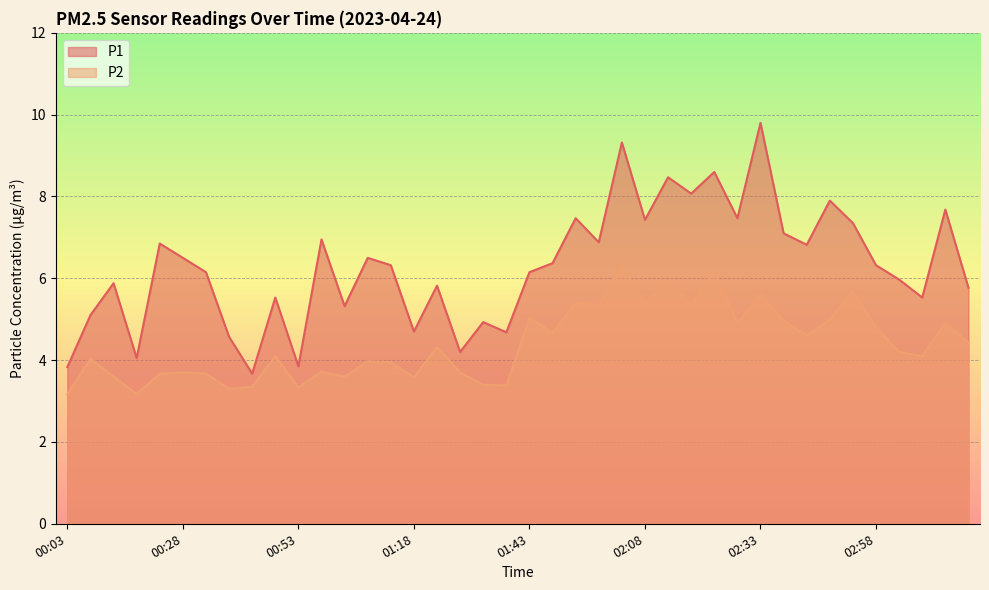

What position from the right is 02:48?

7